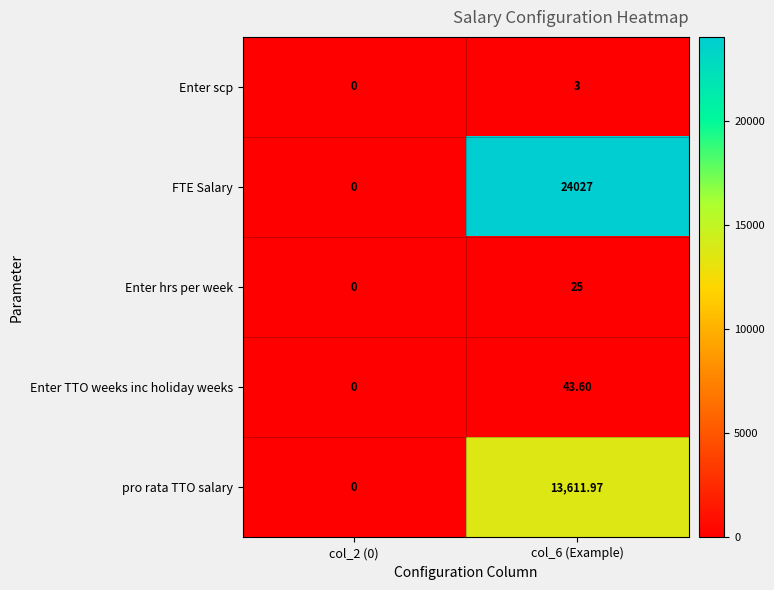

Rank the series by their maximum value, from lowest to highest.

Enter scp, Enter hrs per week, Enter TTO weeks inc holiday weeks, pro rata TTO salary, FTE Salary